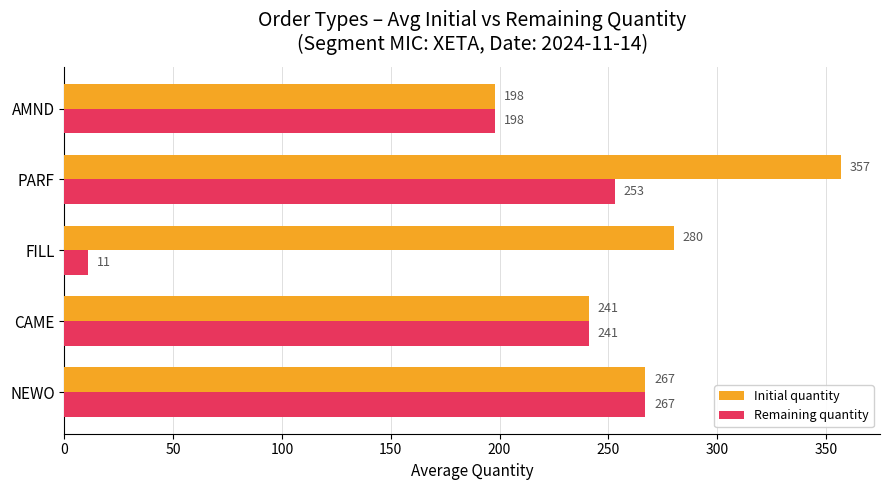

At which category is the sum across all series the highest?

PARF